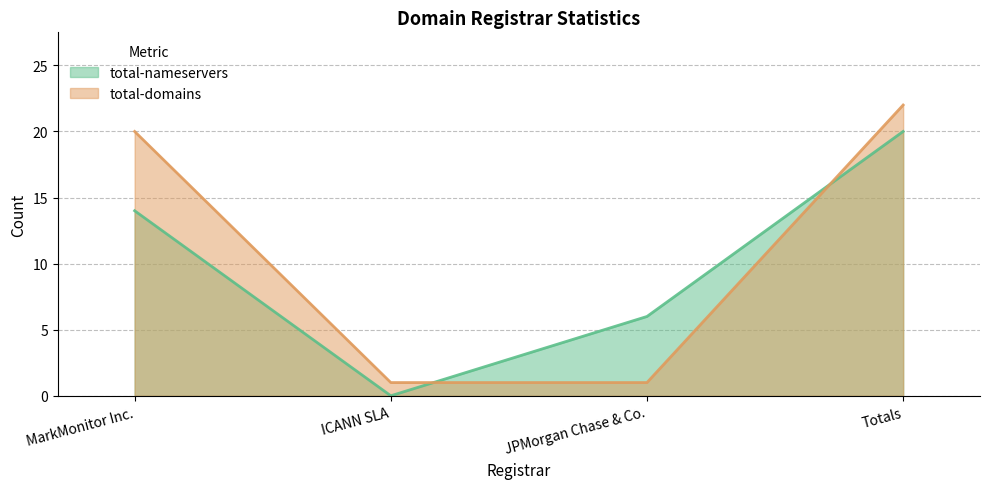

Rank the series by their average value, from highest to lowest.

total-domains, total-nameservers